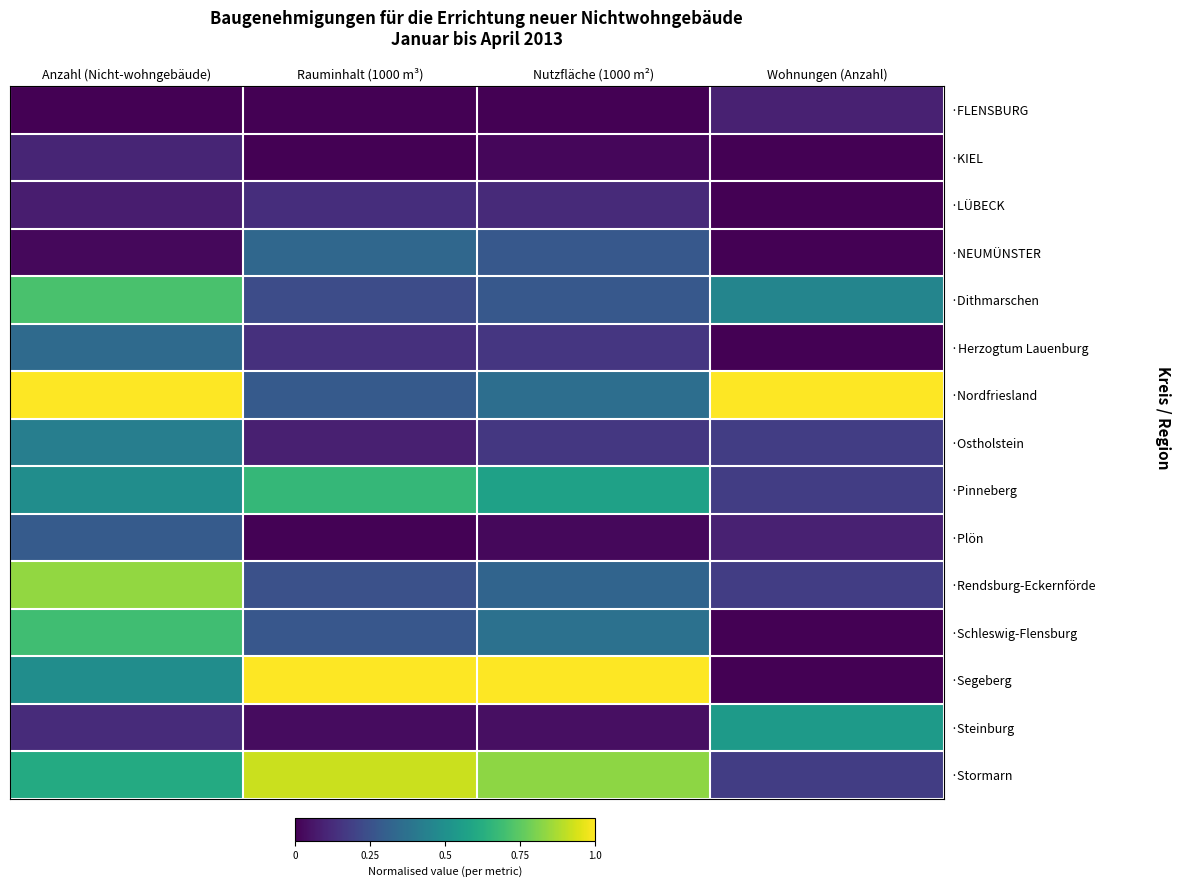

Which has a higher value, Rauminhalt (1000 m³) or Anzahl (Nicht-wohngebäude)?

Rauminhalt (1000 m³)